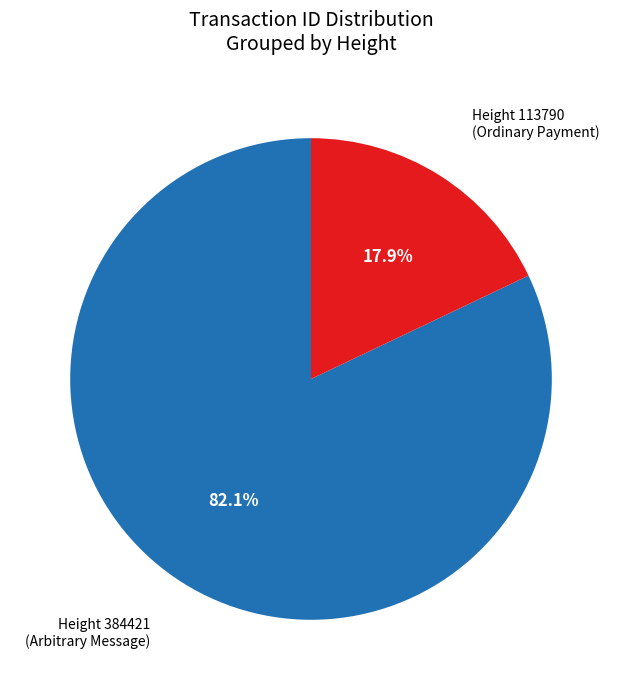

Count the number of slices in the pie.

2